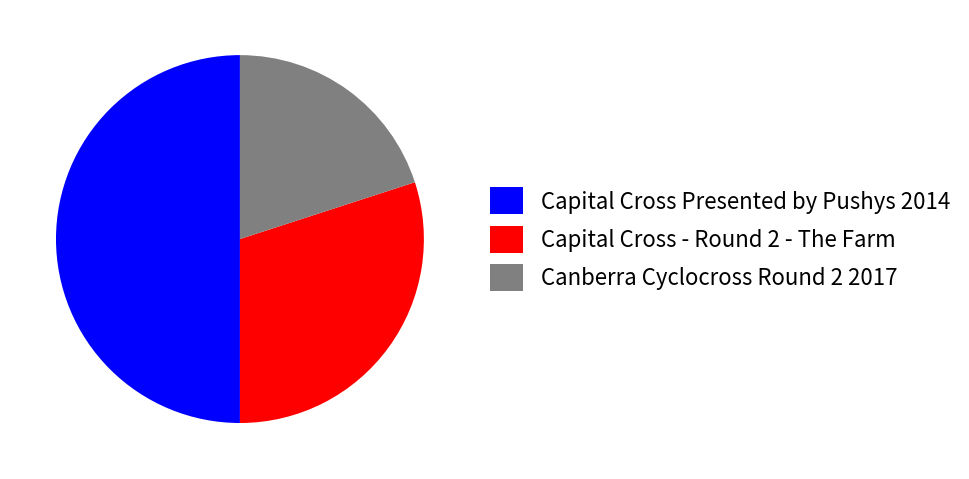

Is Capital Cross - Round 2 - The Farm the majority of the pie?

No